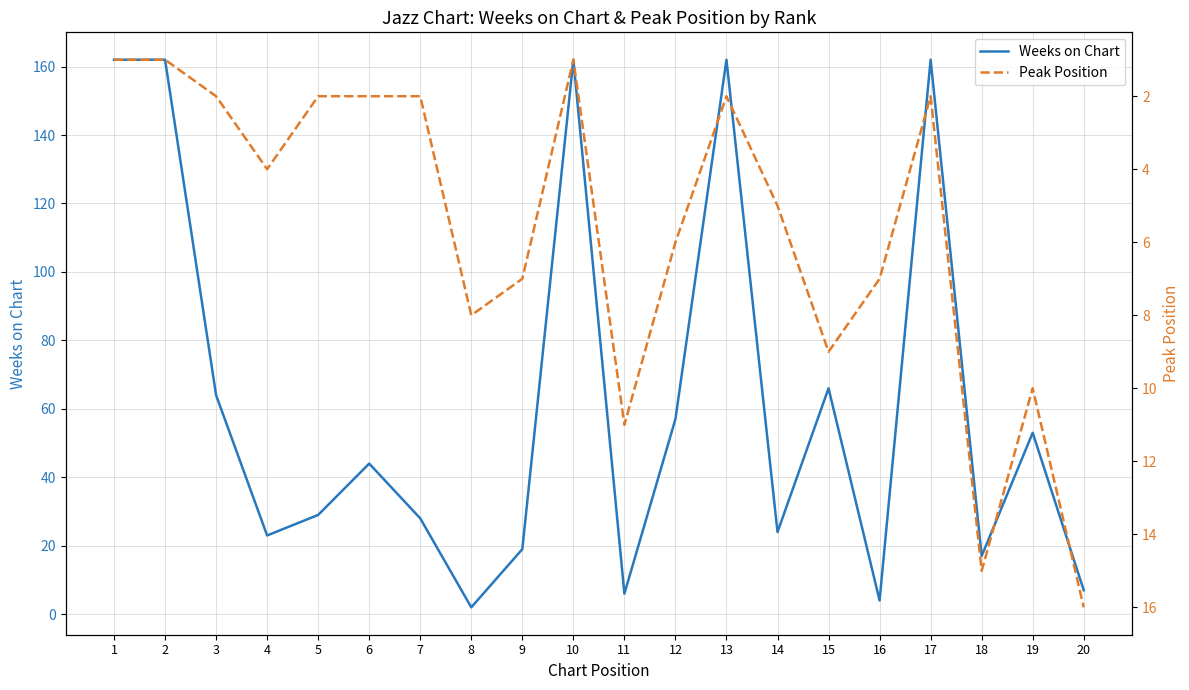

At how many categories does at least one series exceed 92?

5